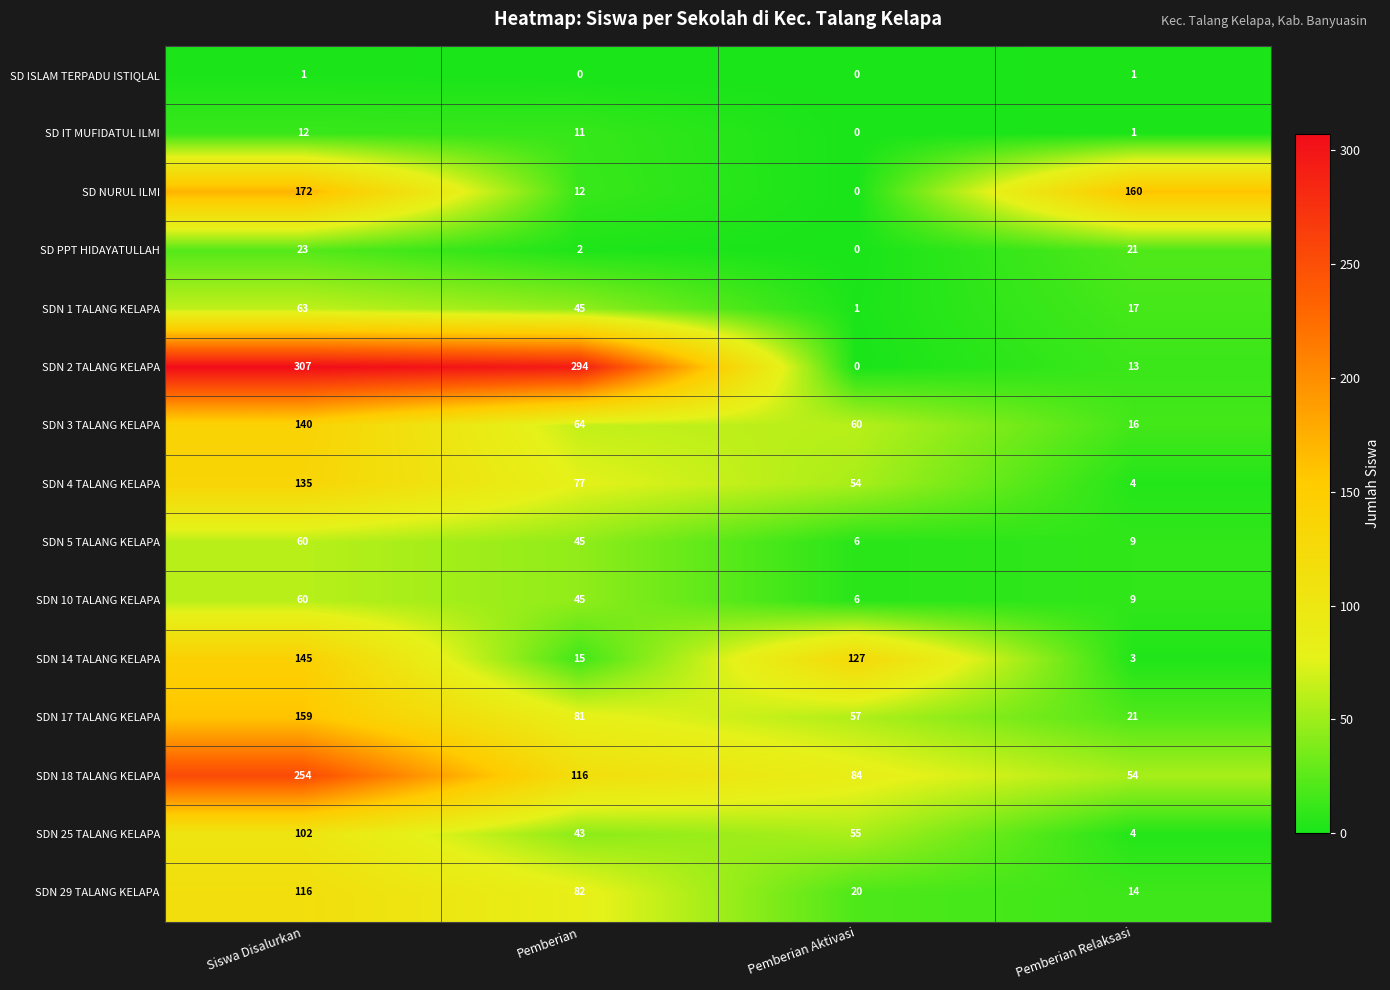

List the labels in order of SDN 14 TALANG KELAPA value, smallest first.

Pemberian Relaksasi, Pemberian, Pemberian Aktivasi, Siswa Disalurkan